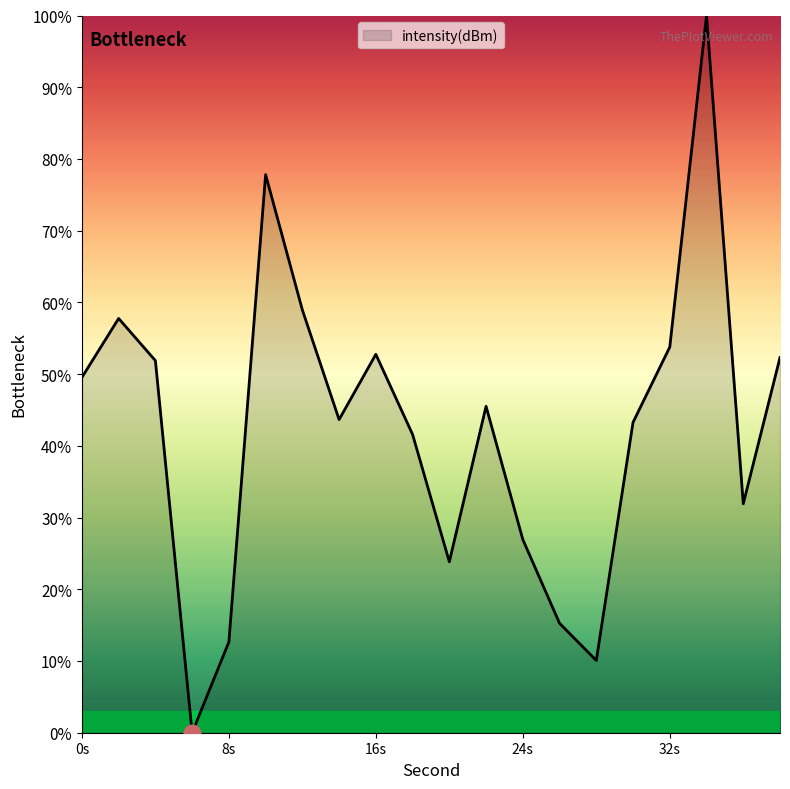

What is the greatest value displayed?

100.0